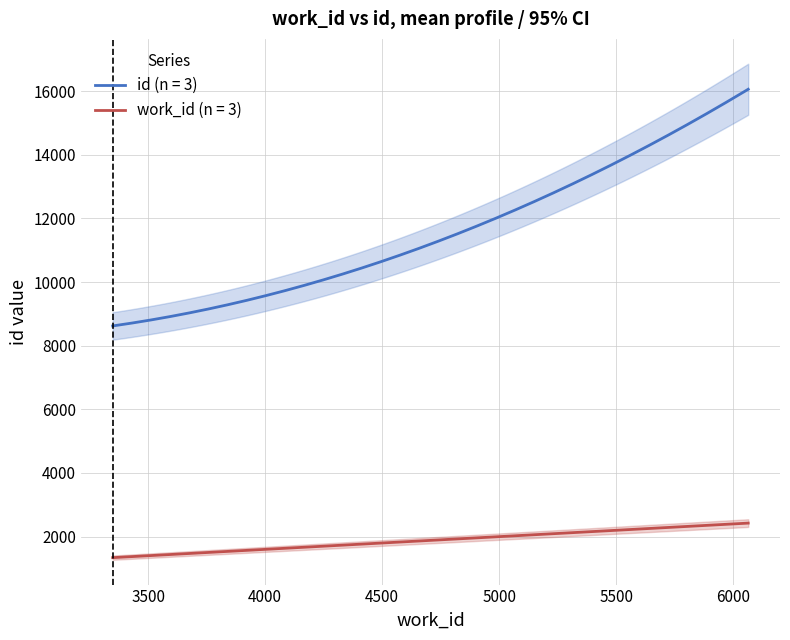

The id series shows 8622 at 3349. True or false?

True